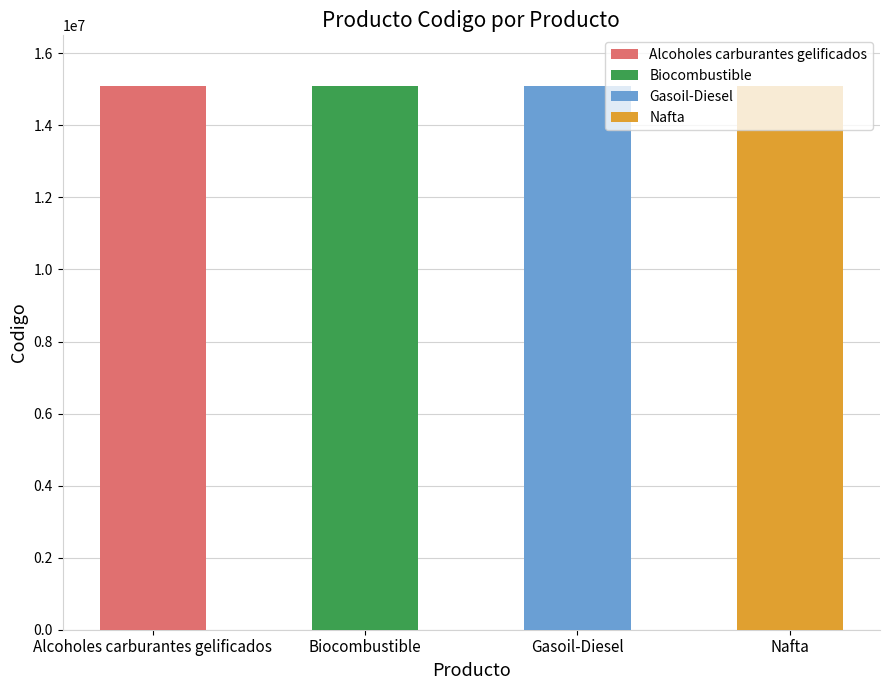

At which label does the data first exceed 15101509?

Alcoholes carburantes gelificados